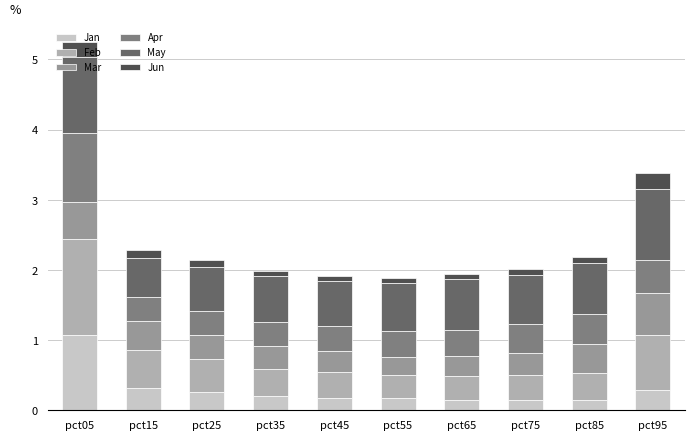

Is it true that Jan equals 0.1 at pct95?

False